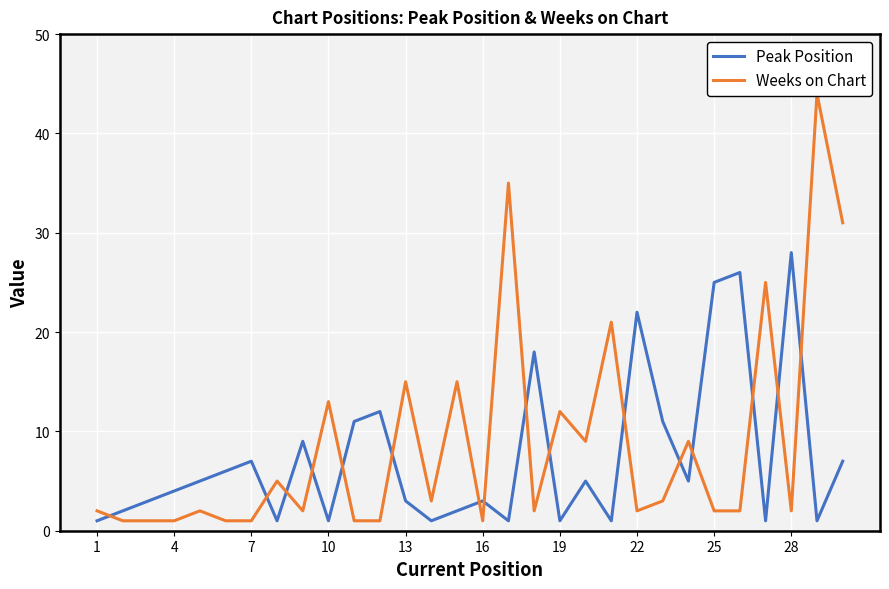

At which label does Peak Position reach its peak?

28